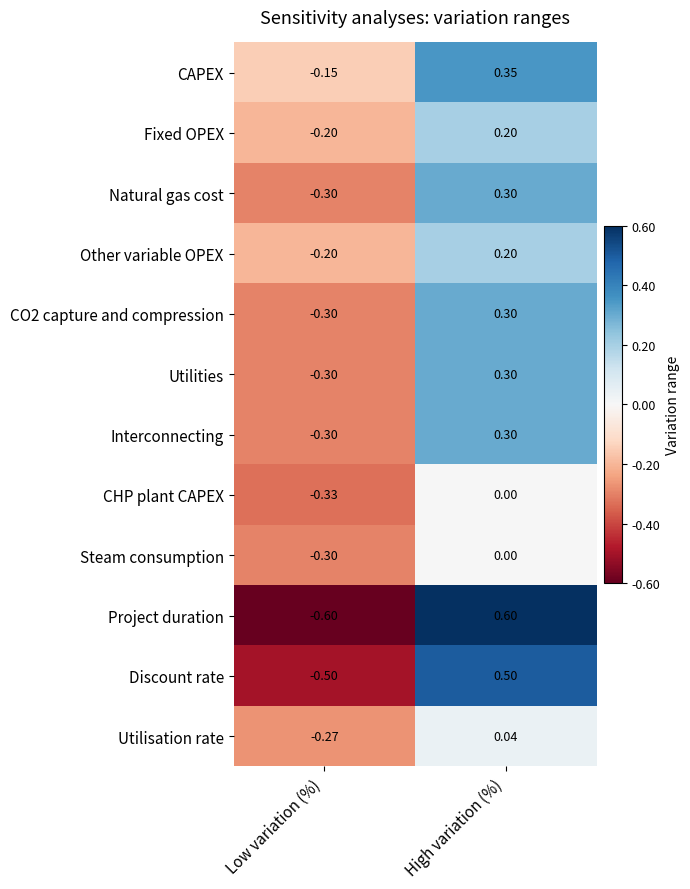

At which category does the chart reach its peak across all series?

High variation (%)